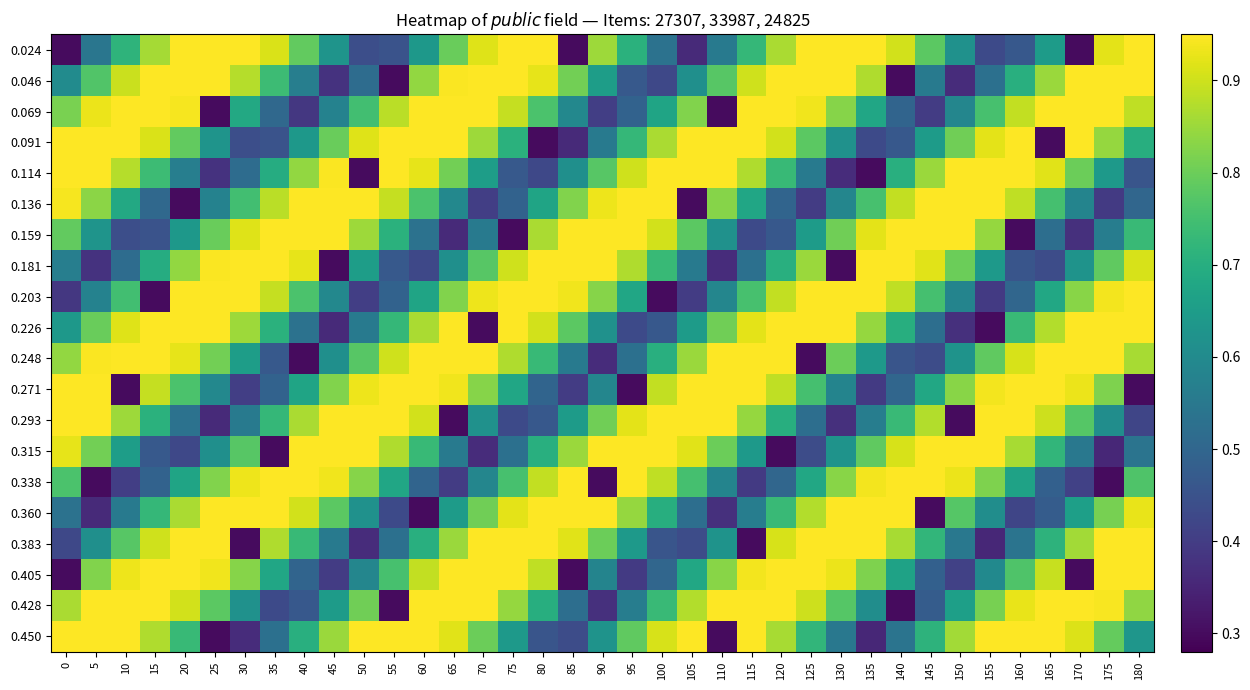

At 15, list the series in order from smallest to largest.

0.203, 0.159, 0.315, 0.338, 0.136, 0.181, 0.293, 0.360, 0.114, 0.024, 0.450, 0.271, 0.383, 0.091, 0.046, 0.428, 0.226, 0.248, 0.405, 0.069